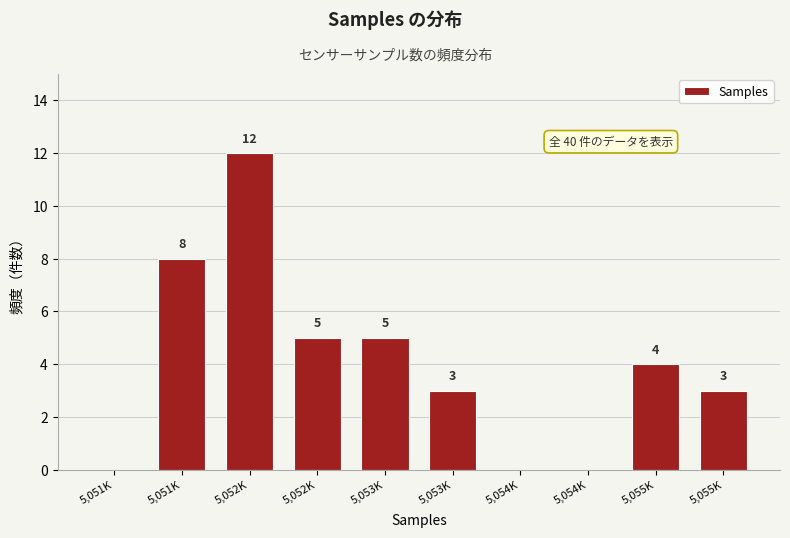

How many series are shown in this chart?

1